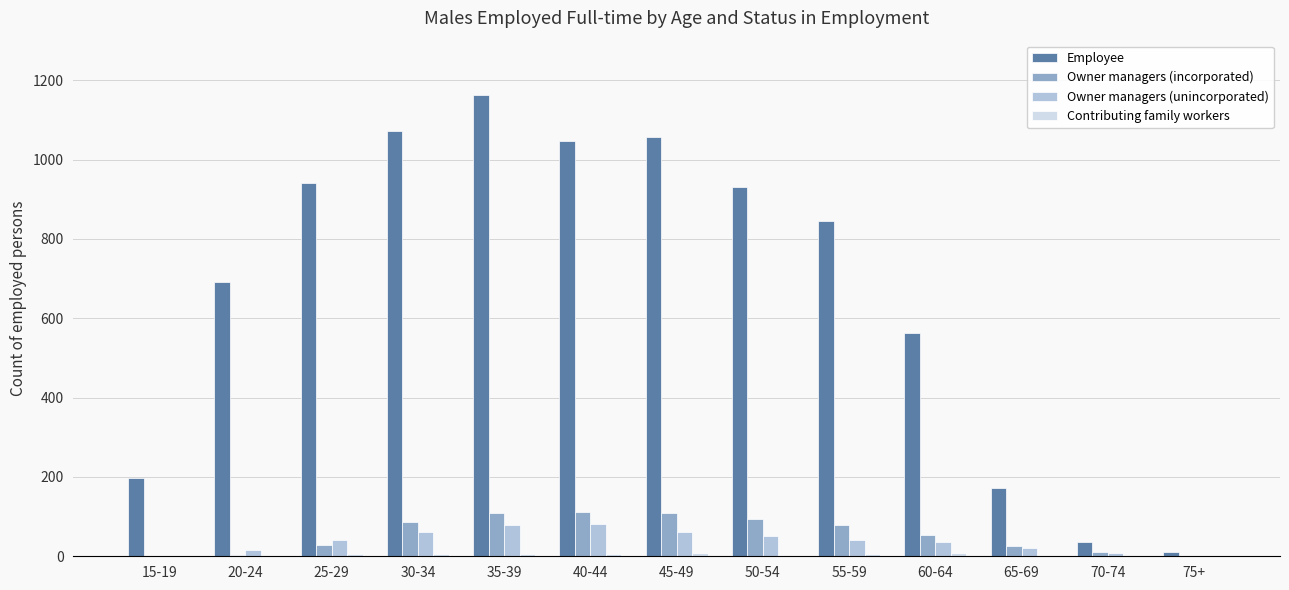

How many series are shown in this chart?

4